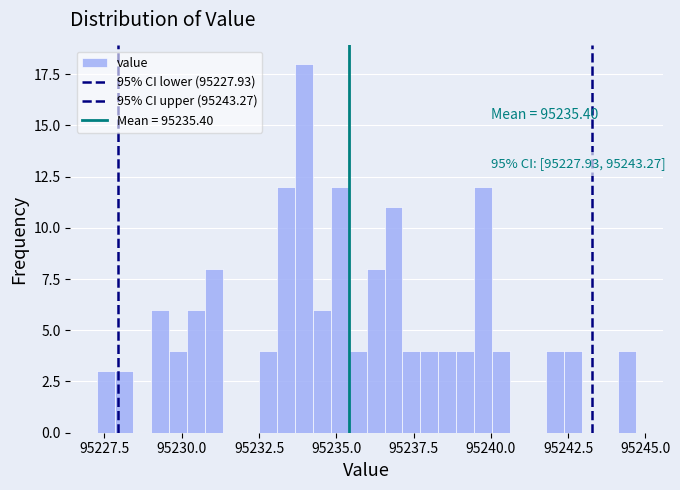

Around what value on the x-axis is the tallest bar? Give the approximate position of its centre, as read against the axis.

95234.0